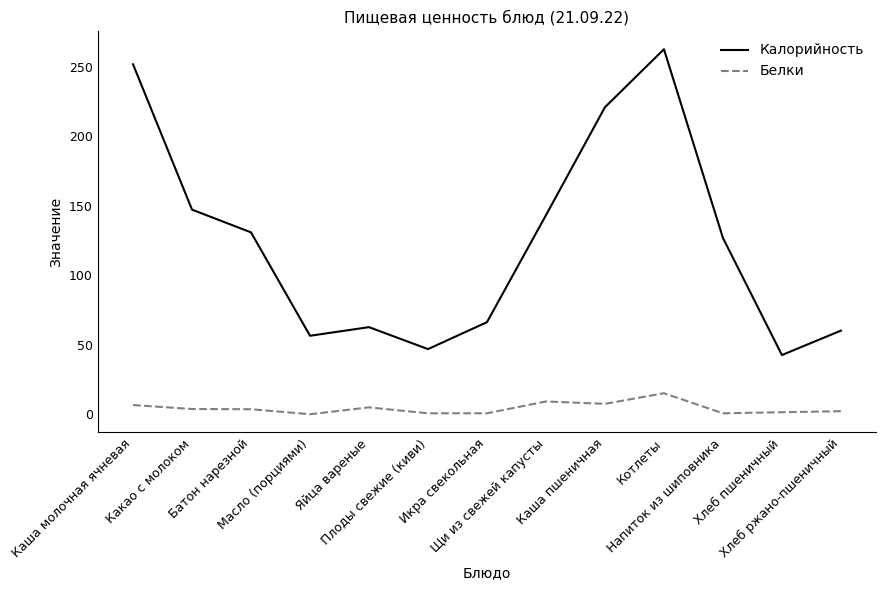

Which series has the largest total across all categories?

Калорийность